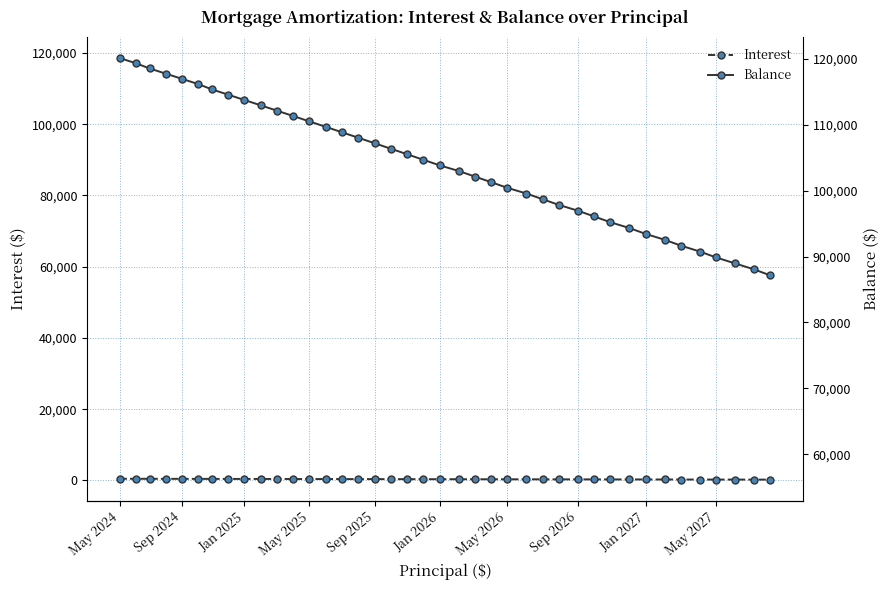

What is the minimum value for Interest?

234.5